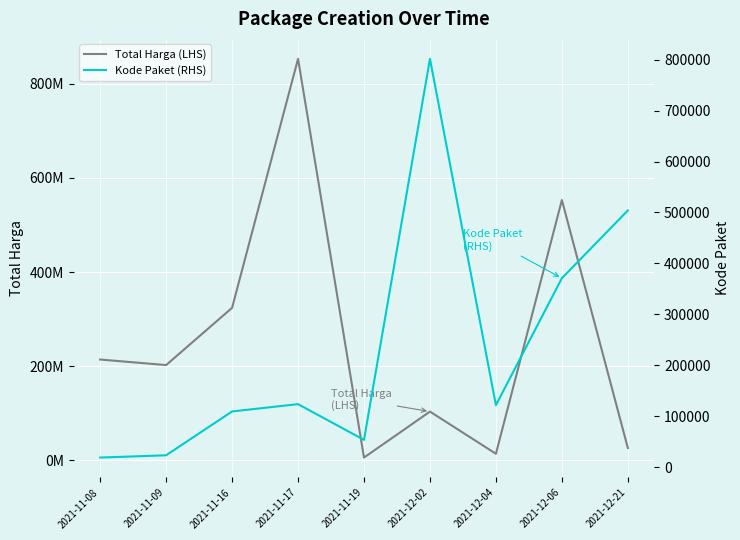

At which category does Total Harga (LHS) reach its first local valley?

2021-11-09